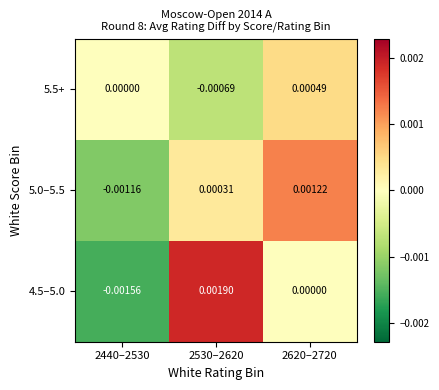

Is the value of 5.0–5.5 at 2440–2530 greater than the value of 4.5–5.0 at 2440–2530?

Yes